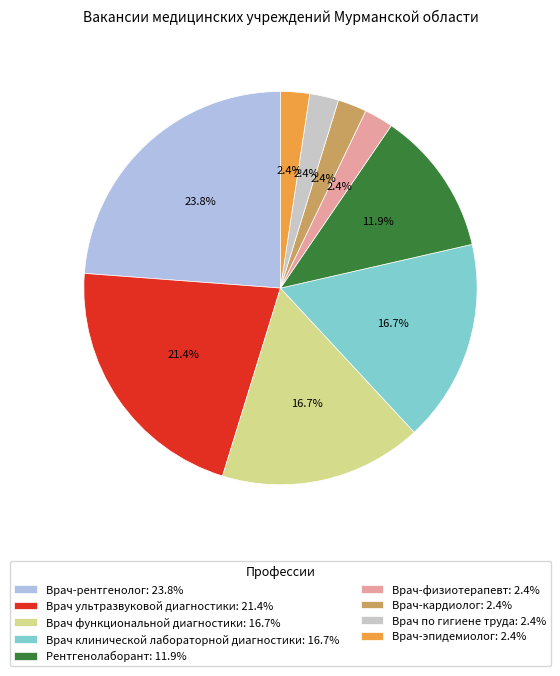

What is the smallest slice in the pie chart?

Врач-физиотерапевт